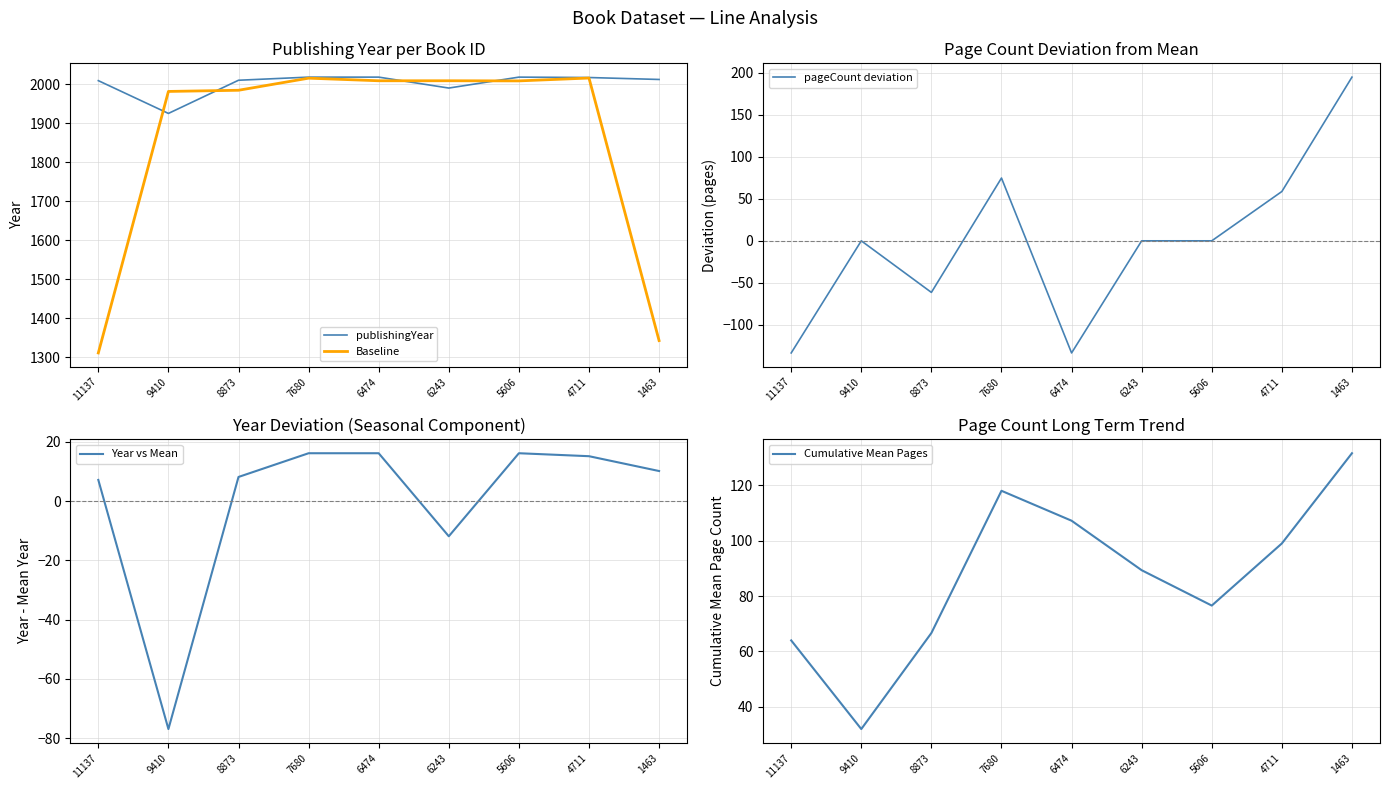

True or false: Baseline has more than 1 interior local peaks.

True